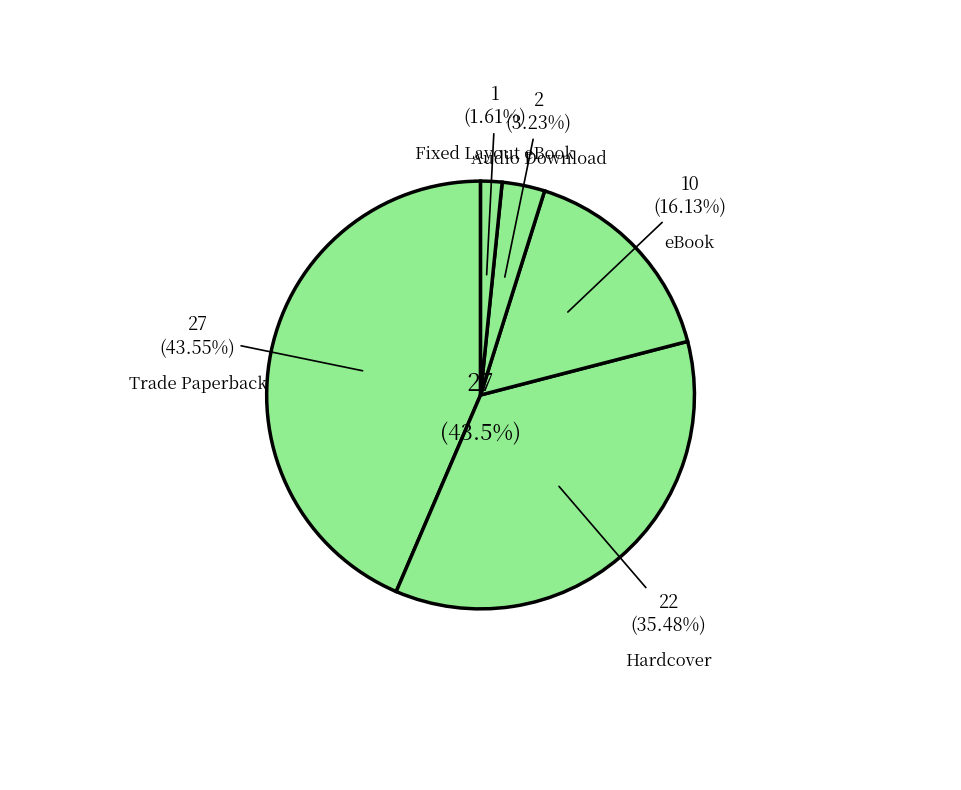

What percentage is the eBook slice, to the nearest percent?

16%